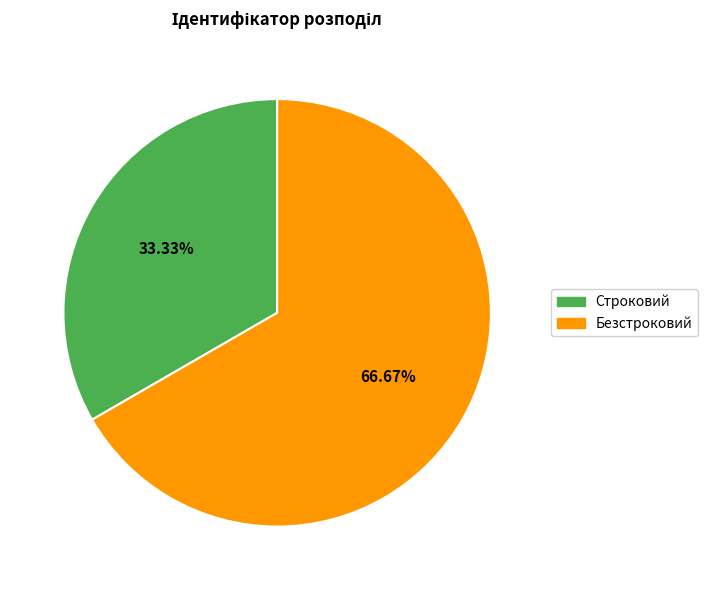

How many slices are in this pie chart?

2